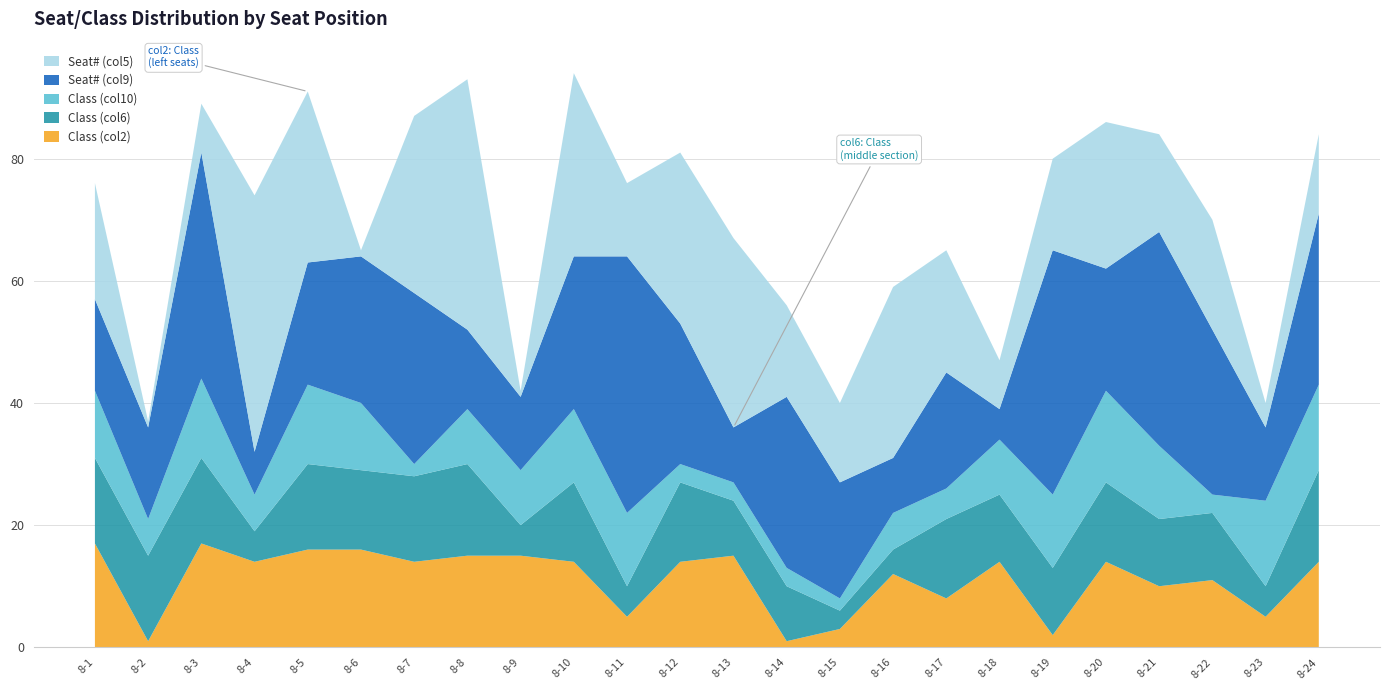

Reading left to right, extract all data points from this chart.

Class (col2): 17	1	17	14	16	16	14	15	15	14	5	14	15	1	3	12	8	14	2	14	10	11	5	14
Class (col6): 14	14	14	5	14	13	14	15	5	13	5	13	9	9	3	4	13	11	11	13	11	11	5	15
Class (col10): 11	6	13	6	13	11	2	9	9	12	12	3	3	3	2	6	5	9	12	15	12	3	14	14
Seat# (col9): 15	15	37	7	20	24	28	13	12	25	42	23	9	28	19	9	19	5	40	20	35	27	12	28
Seat# (col5): 19	1	8	42	28	1	29	41	1	30	12	28	31	15	13	28	20	8	15	24	16	18	4	13